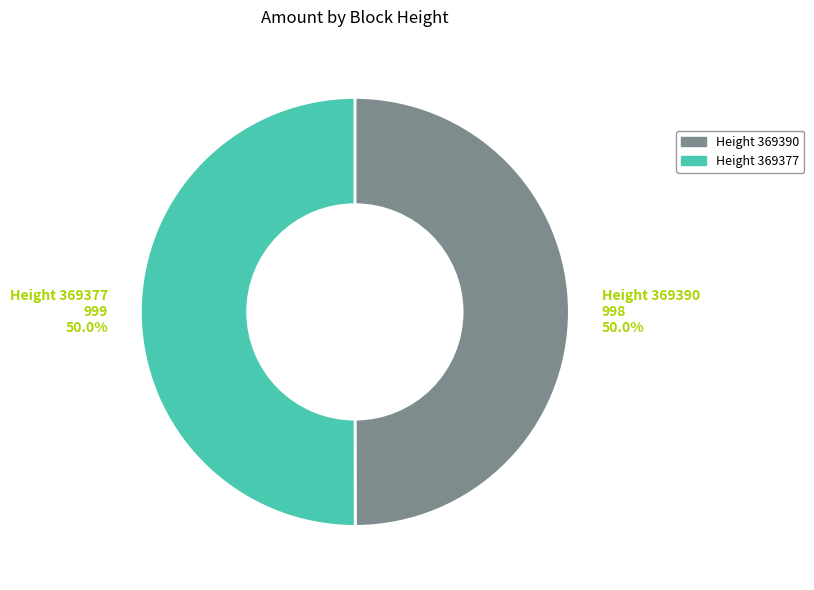

What is the ratio of the value at Height 369377 to the value at Height 369390?

1.0